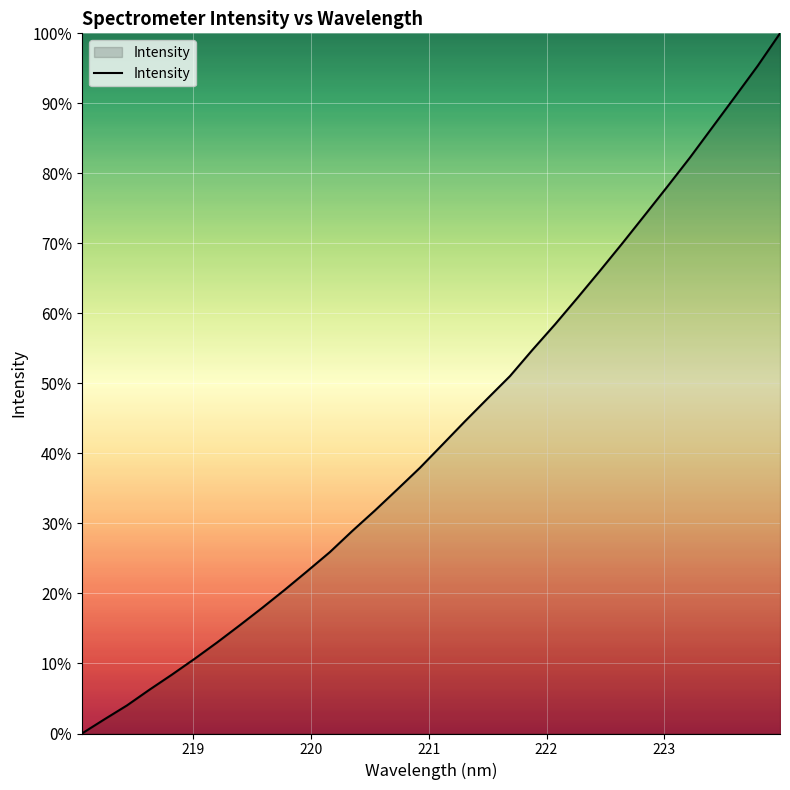

What is the maximum value shown in the chart?

100.0